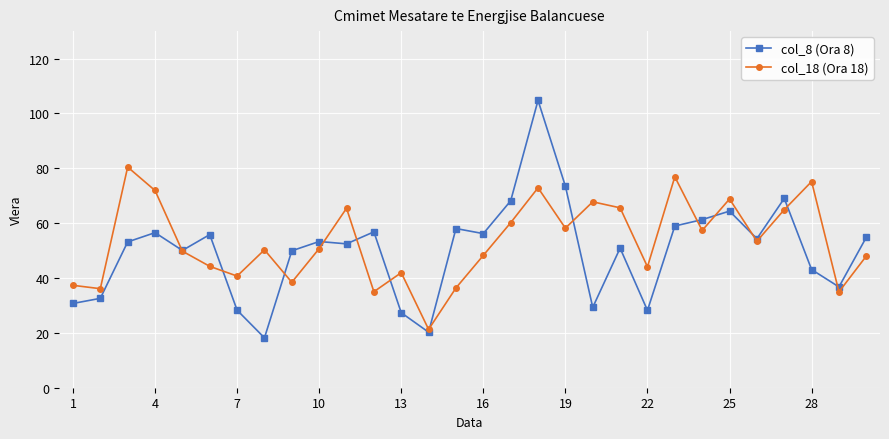

What is the value of the col_18 (Ora 18) point at the 19th from the left?

58.2